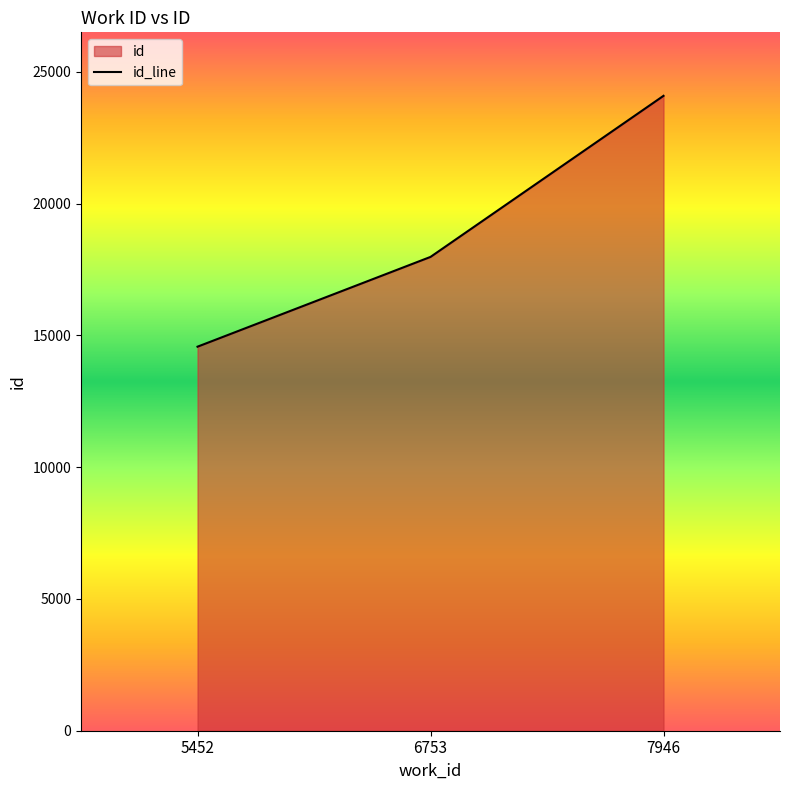

Is it true that the value at 5452 is 21704?

False